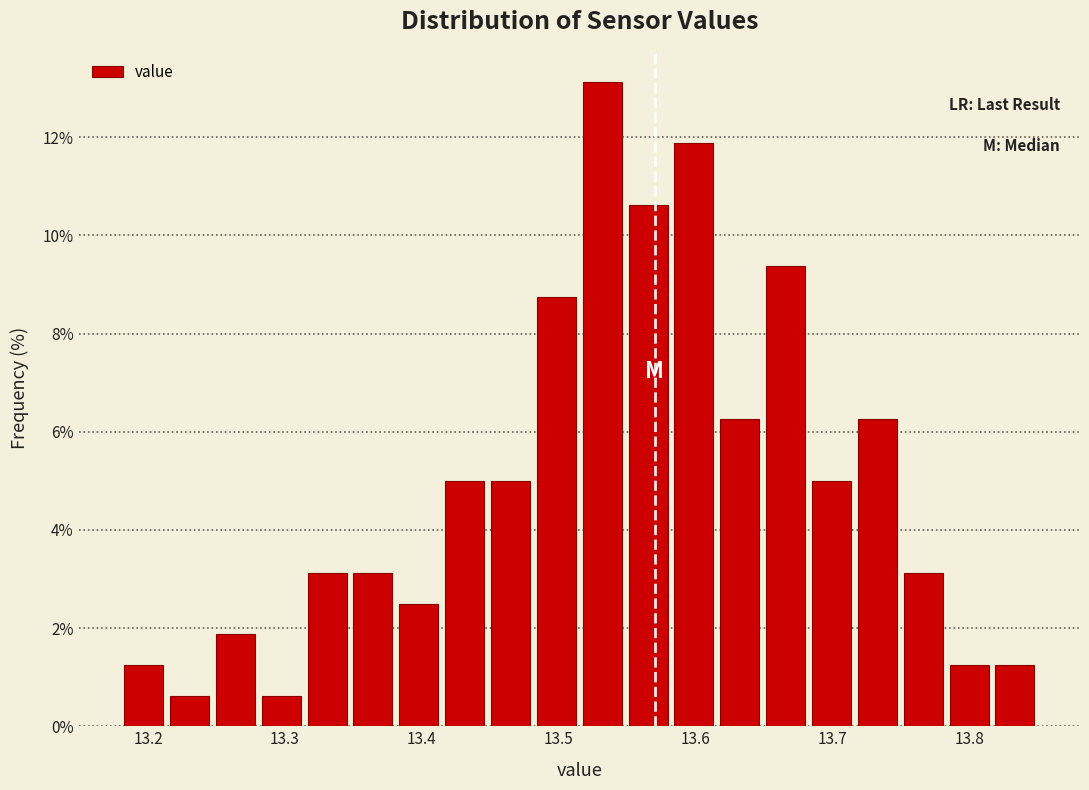

Around what value on the x-axis is the tallest bar? Give the approximate position of its centre, as read against the axis.

13.53